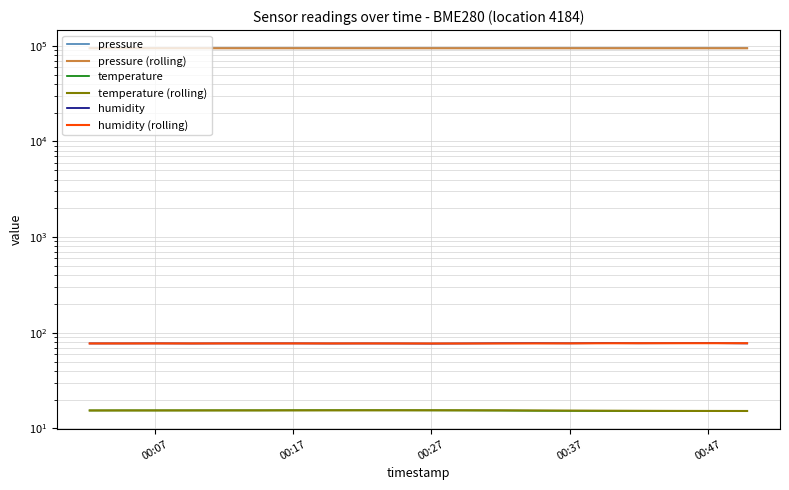

Count the number of categories in the chart.

20